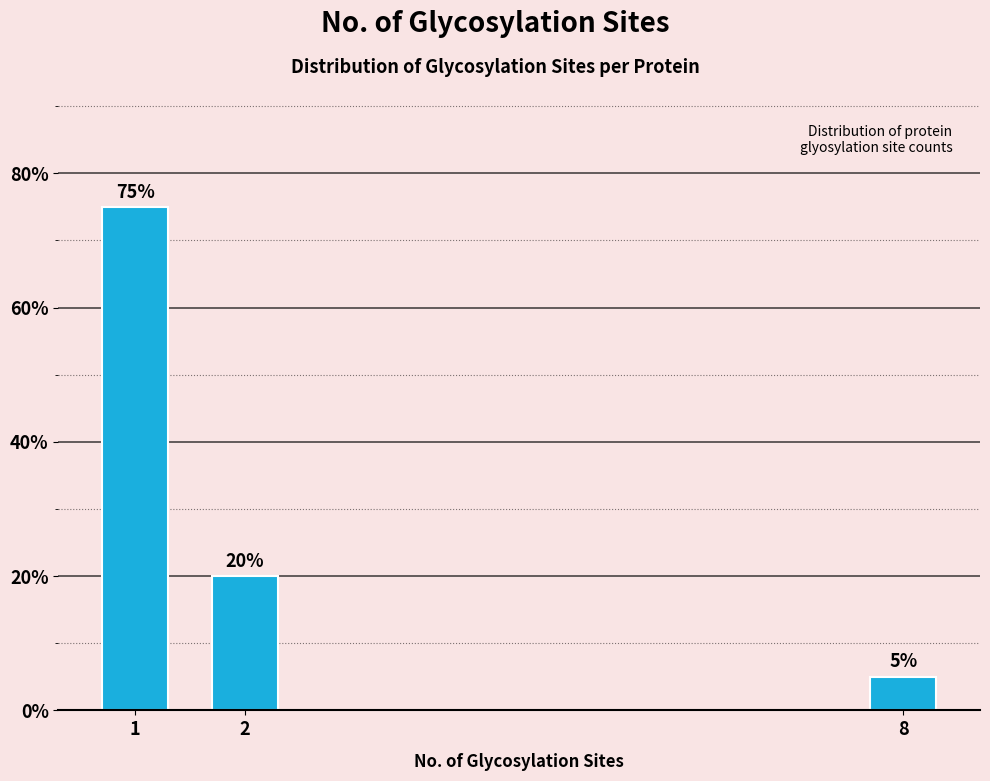

Reading right to left, extract all data points from this chart.

5	20	75